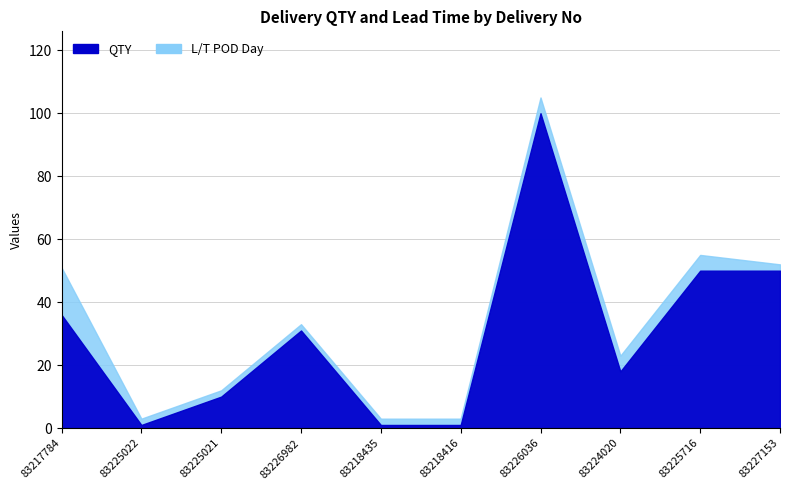

Is the value of QTY at 83225716 greater than the value of L/T POD Day at 83218416?

Yes